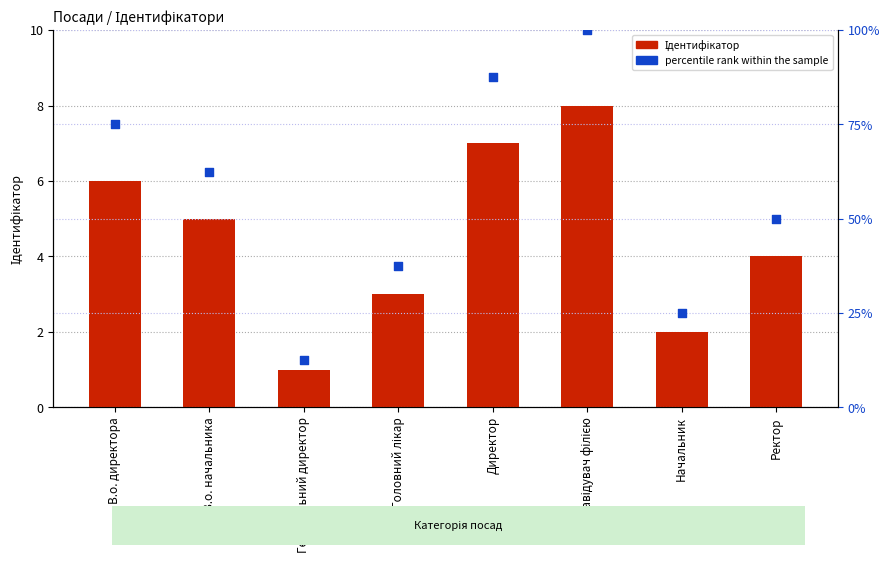

At which category is the sum across all series the highest?

Завідувач філією